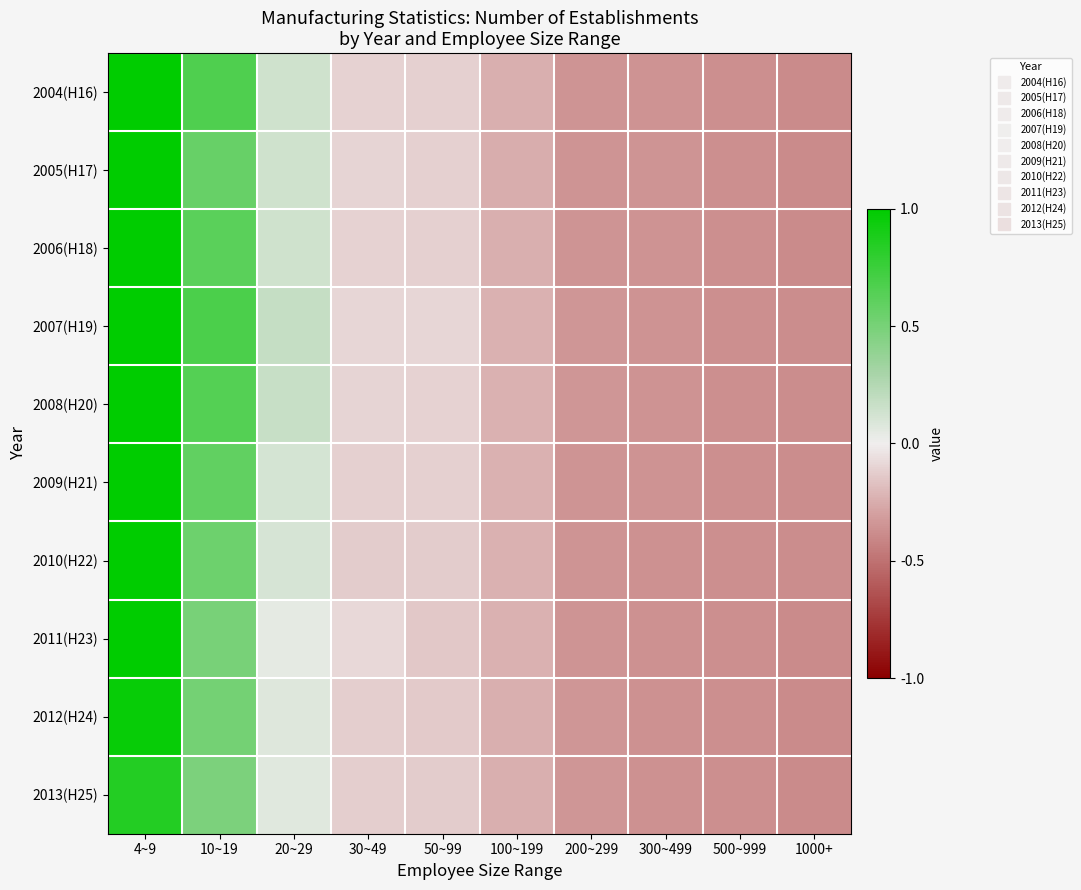

Rank the series by their maximum value, from lowest to highest.

2013(H25), 2012(H24), 2004(H16), 2005(H17), 2006(H18), 2007(H19), 2008(H20), 2009(H21), 2010(H22), 2011(H23)